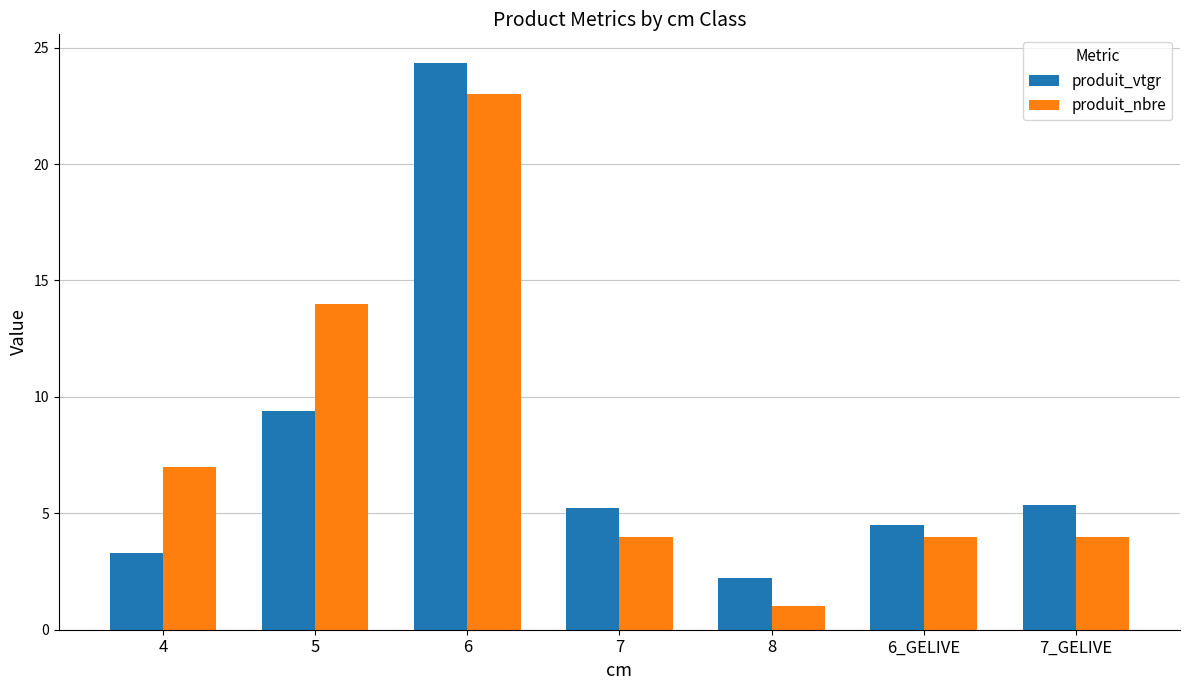

How many bars are there in each group?

2